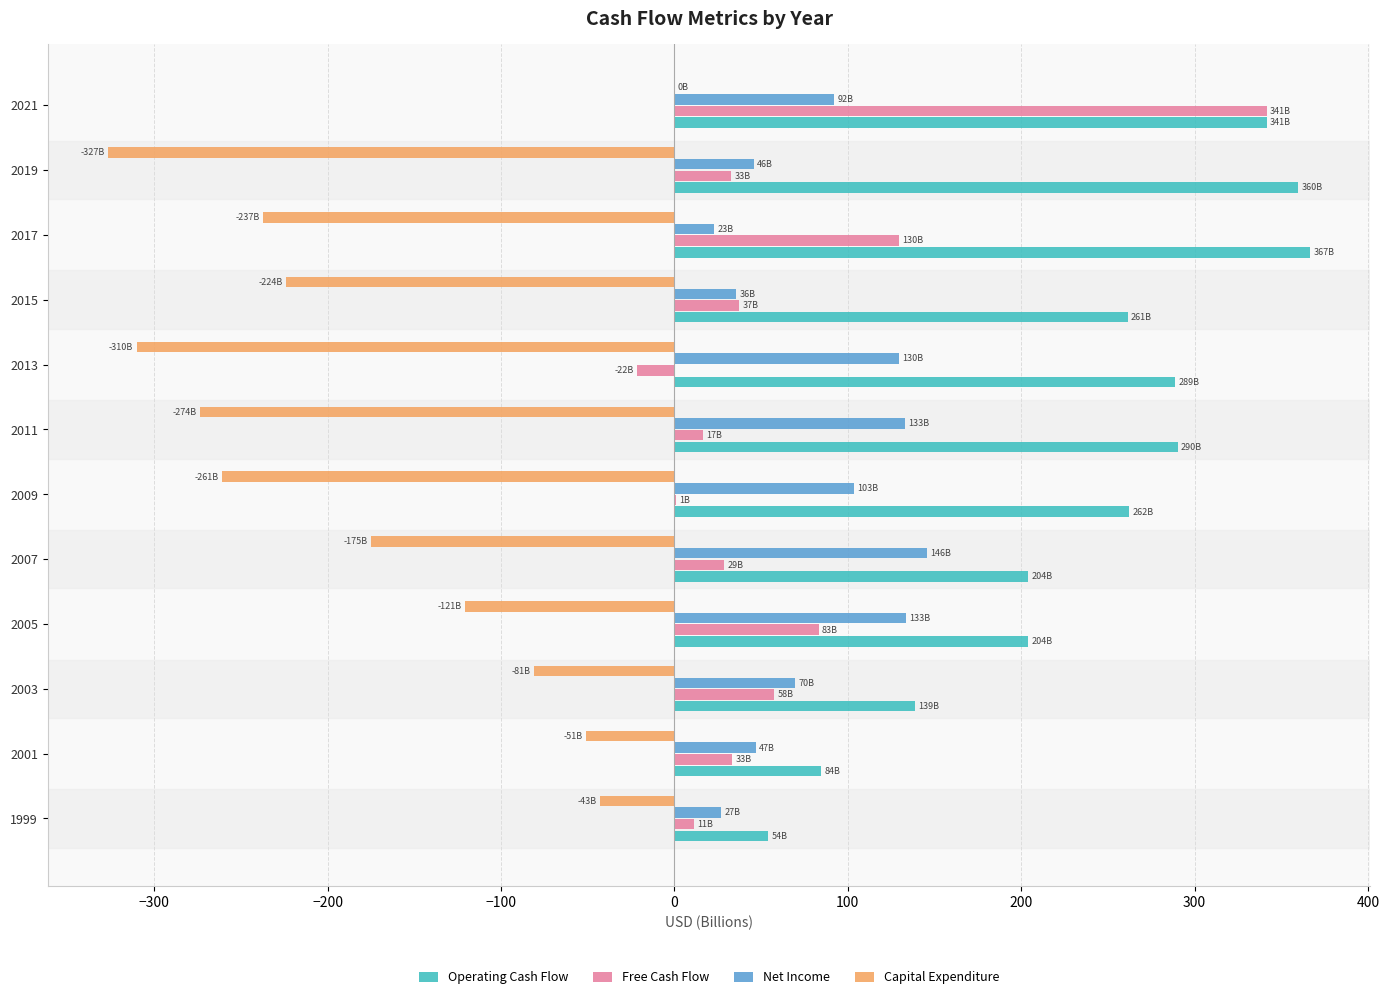

How many distinct data groups are displayed?

4